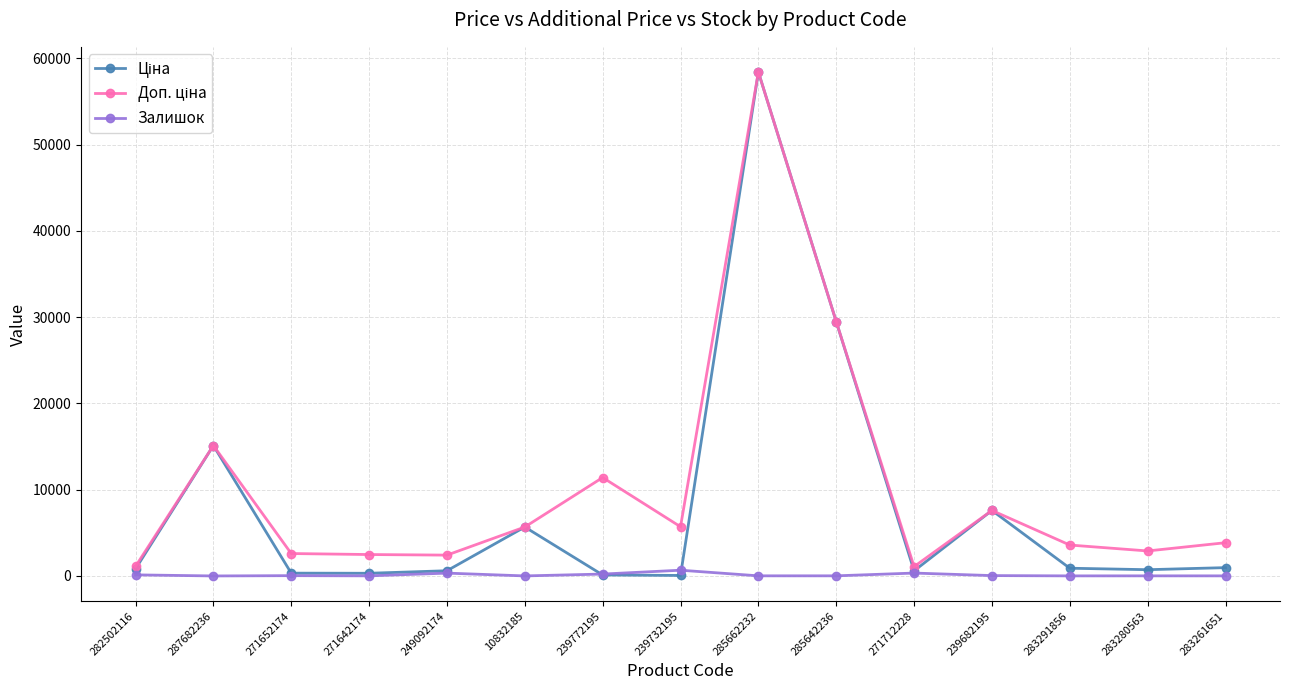

Count the number of categories in the chart.

15